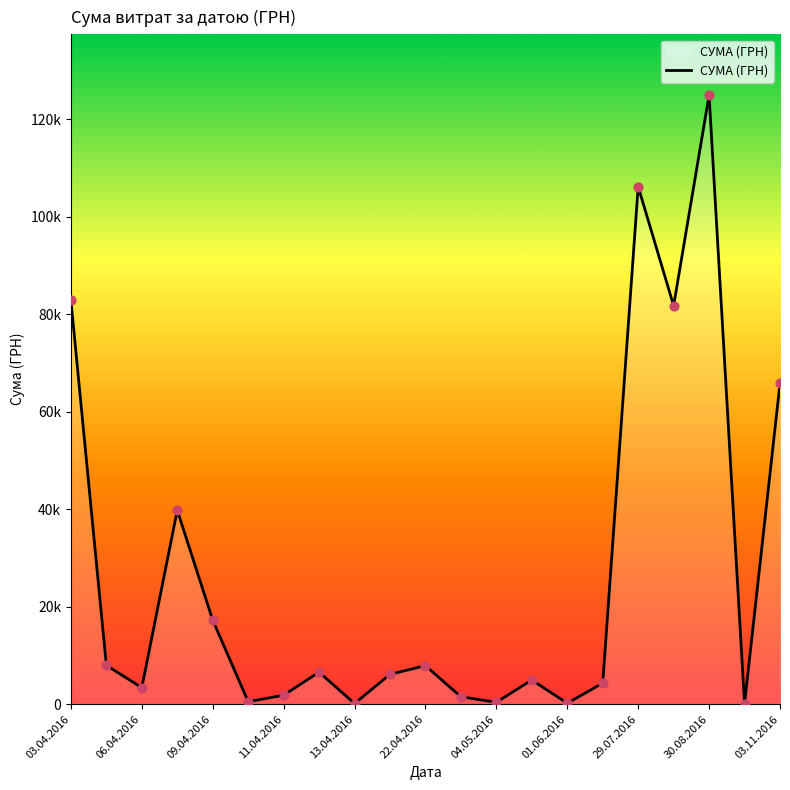

Does the chart have visible grid lines?

No